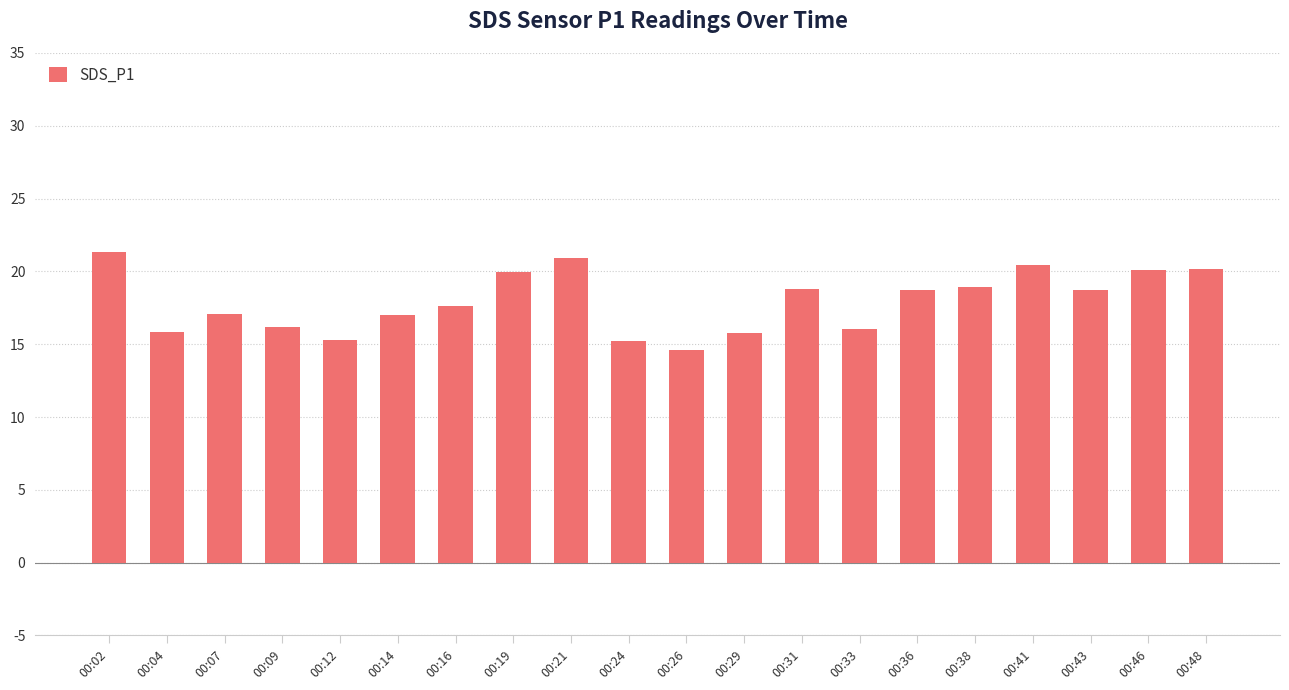

The value at 00:43 is 25.6. True or false?

False